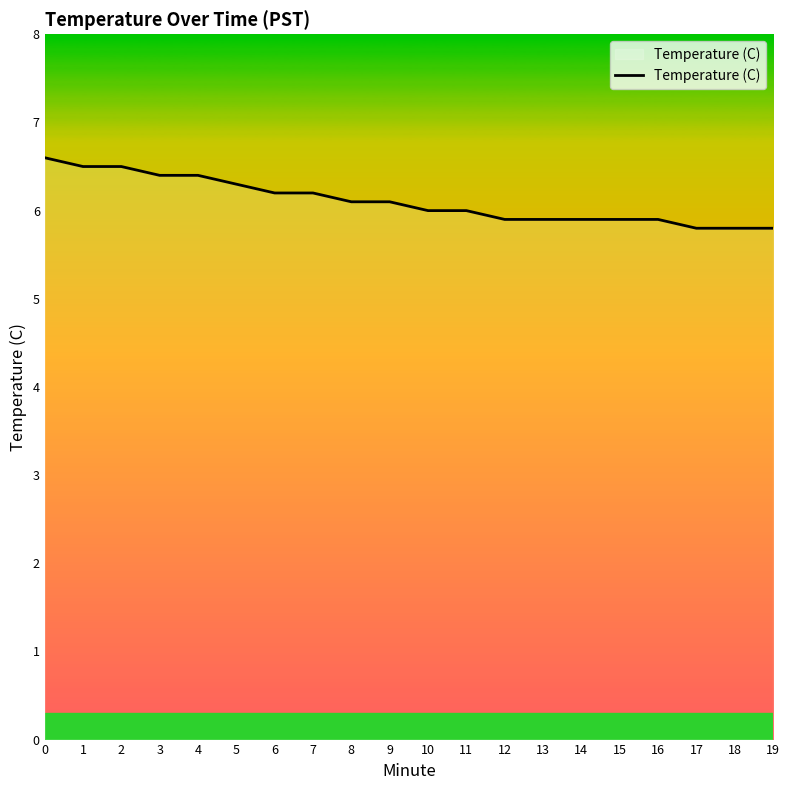

What value does the data have at 17?

5.8